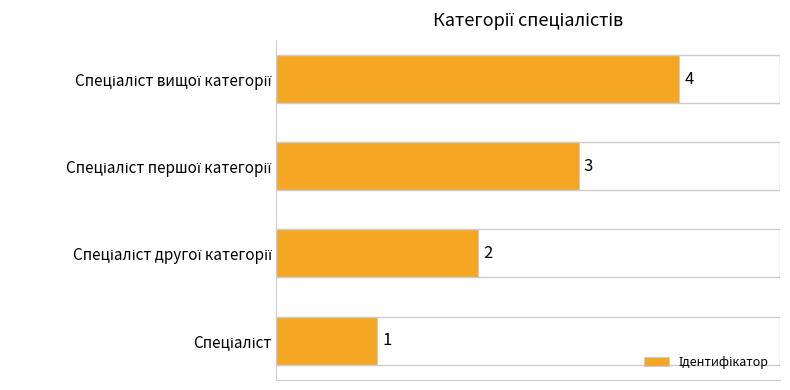

What is the sum of all values?

10